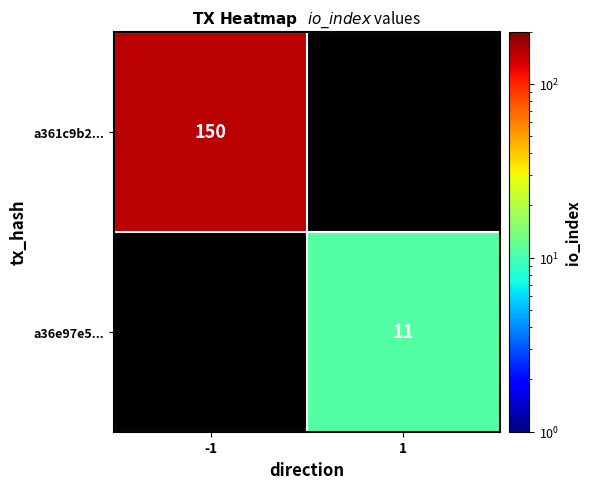

How many data points does each series have?

2